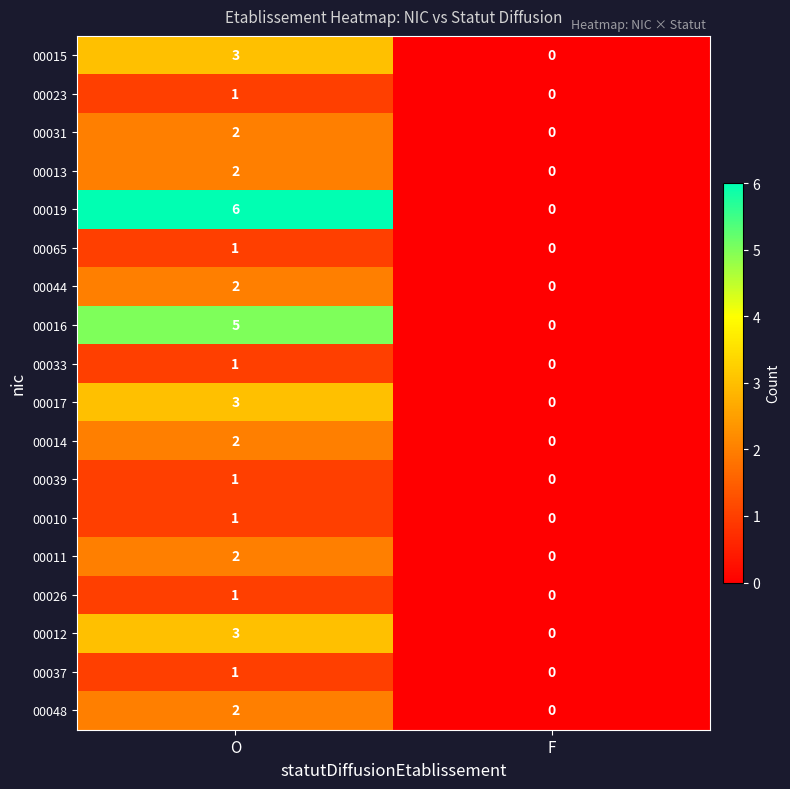

Is the value of 00033 at F greater than the value of 00048 at O?

No